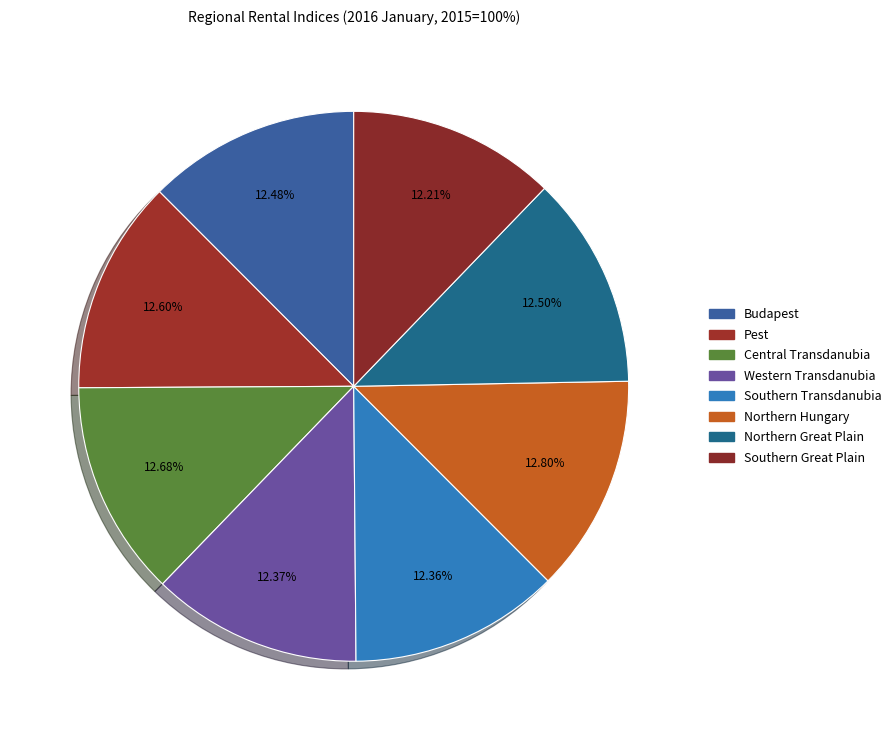

Is it true that Western Transdanubia is 24% of the pie?

False